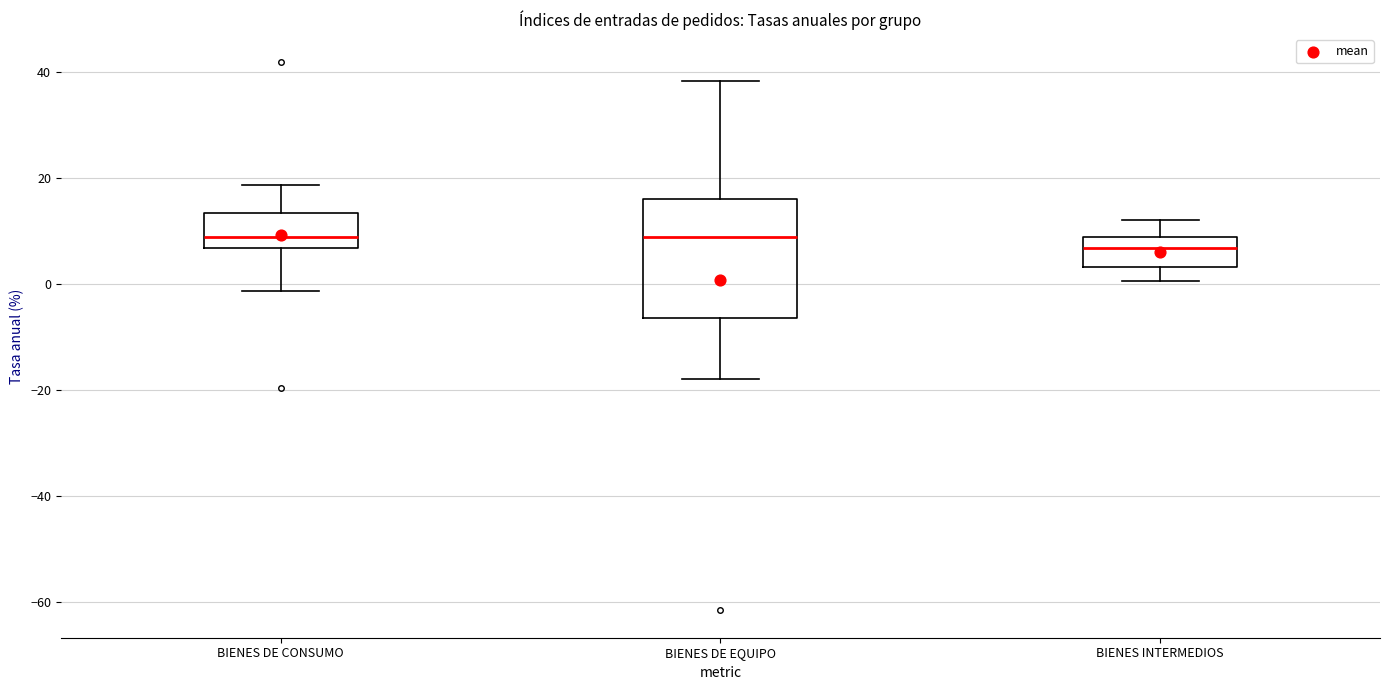

Reading left to right, read every box against the y-axis: the position of its median line, the range the box covers, and the ends of its whiskers. The values are not printed on the chart, so give them approximately, as read against the axis.

BIENES DE CONSUMO: median 8, box 6 to 14, whiskers -2 to 18
BIENES DE EQUIPO: median 8, box -6 to 16, whiskers -18 to 38
BIENES INTERMEDIOS: median 6, box 4 to 8, whiskers 0 to 12